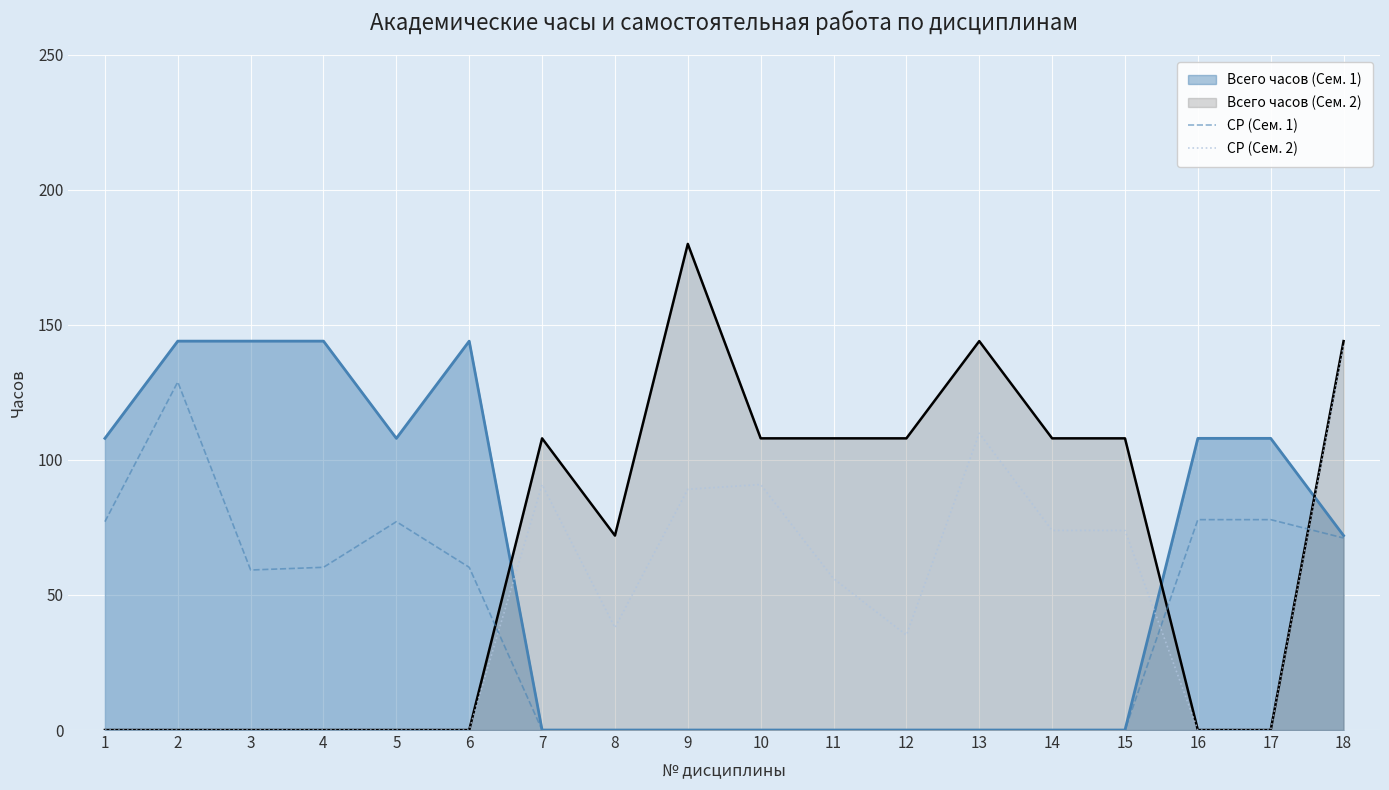

Which series has the largest range (max minus min)?

Всего часов (Сем. 2)